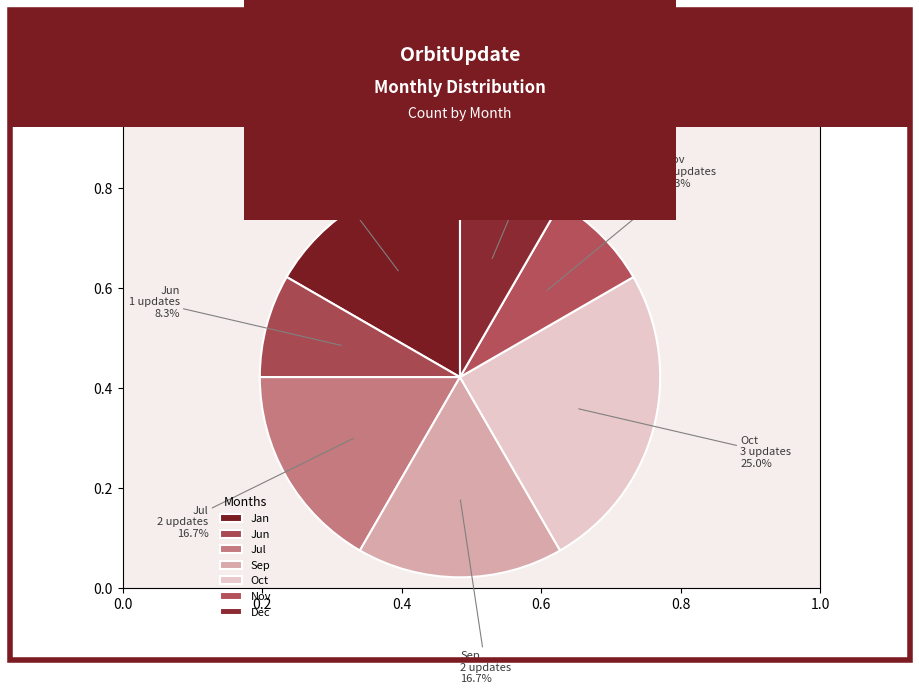

Combined, do Jun and Oct account for over 50%?

No